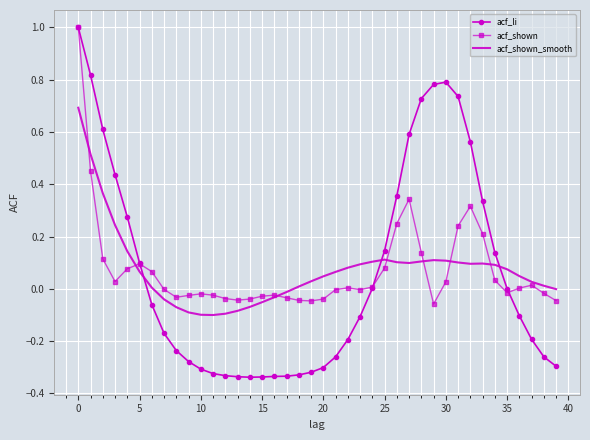

Which series has the widest spread of values?

acf_li